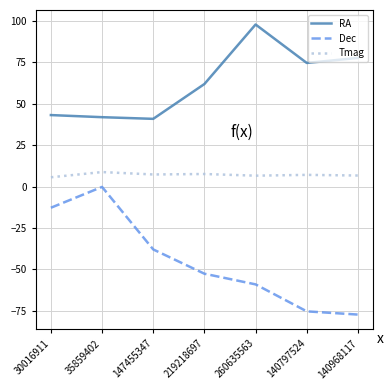

What is the spread (max minus min) of values at 140968117?

154.8